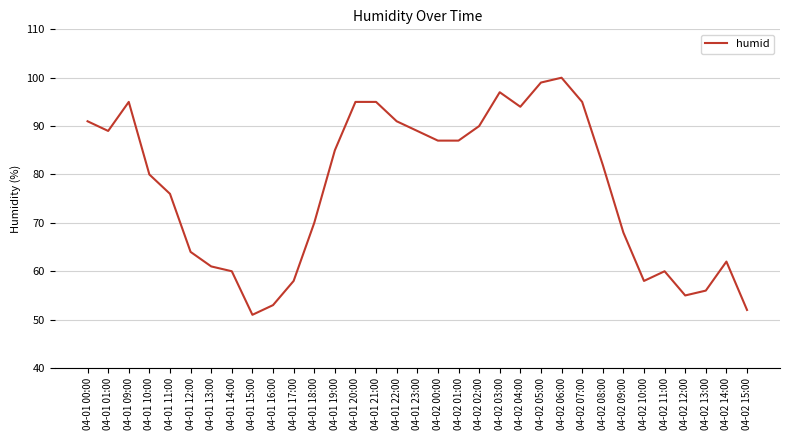

Does the chart display data point markers on the line(s)?

No